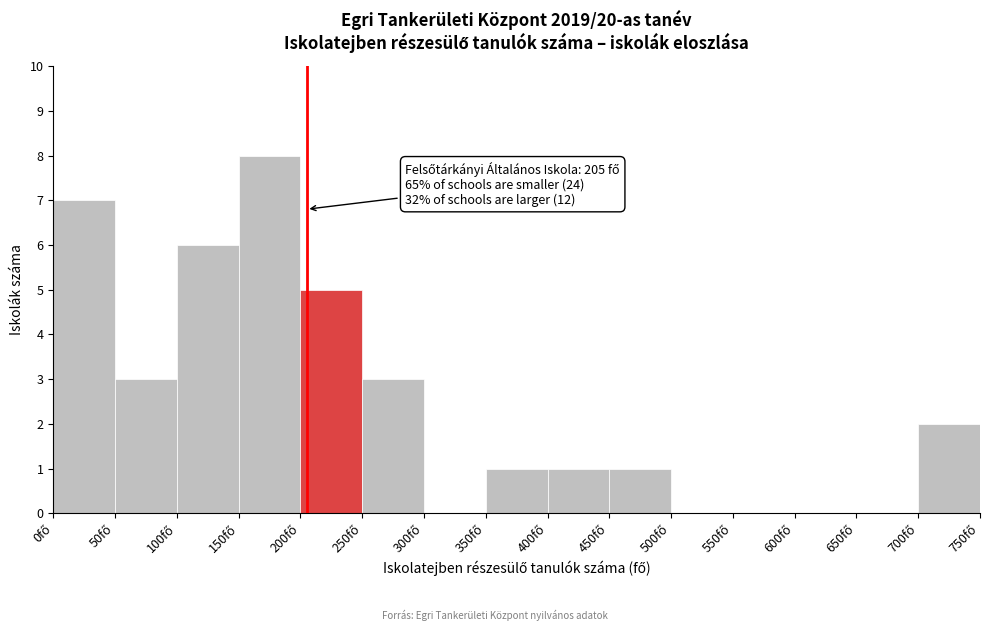

Over which range of the x-axis is the bar tallest?

150 to 200